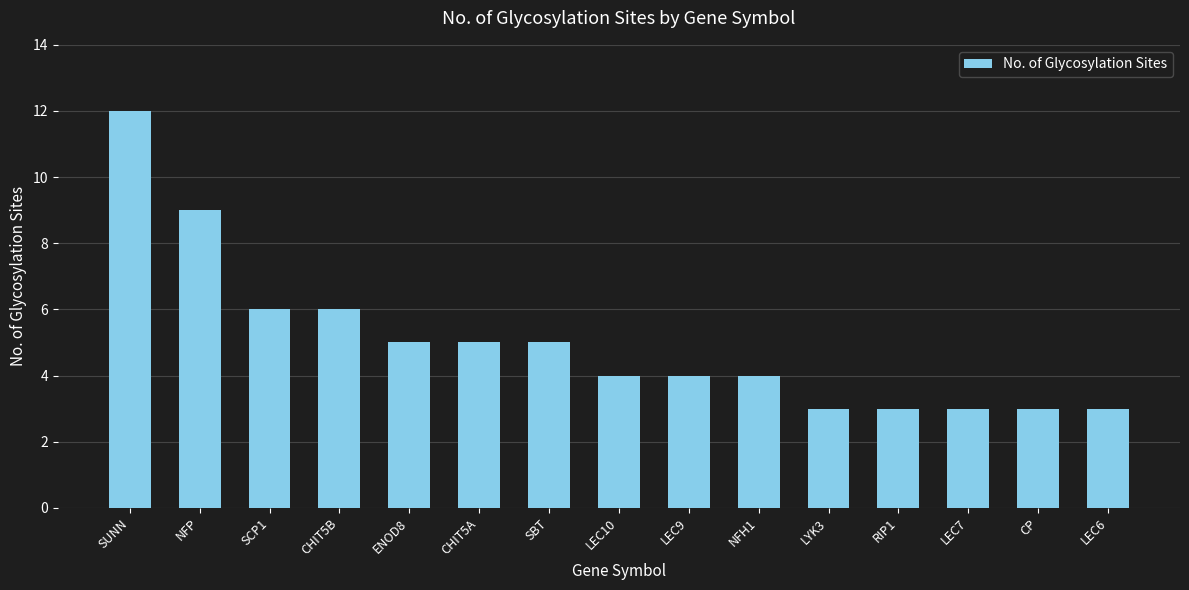

What is the approximate value at CP?

3